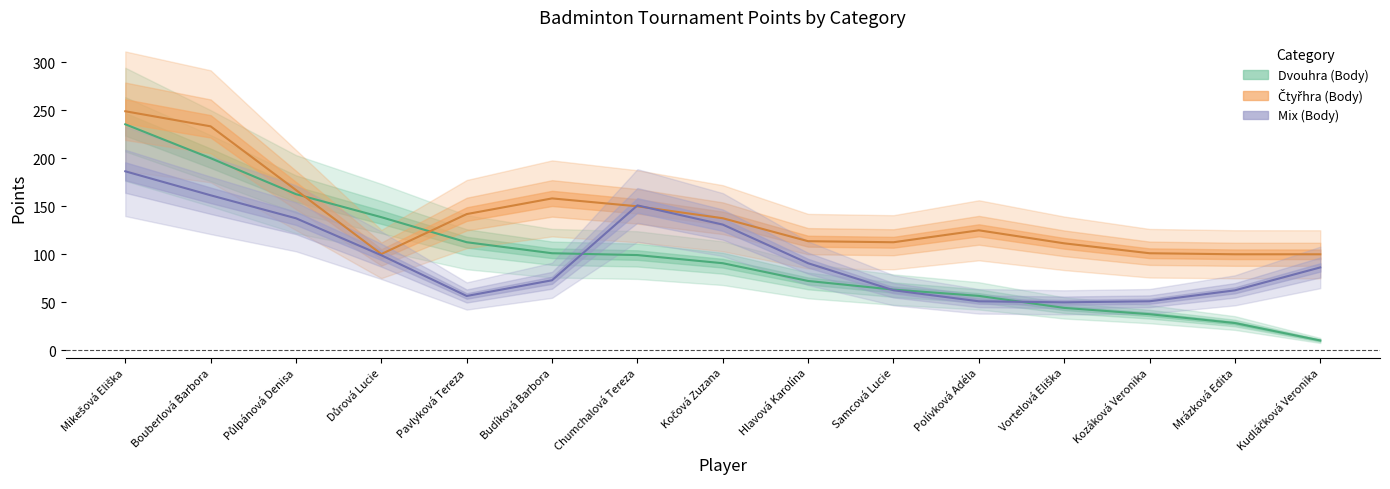

What is the average value of the Čtyřhra (Body) series?

140